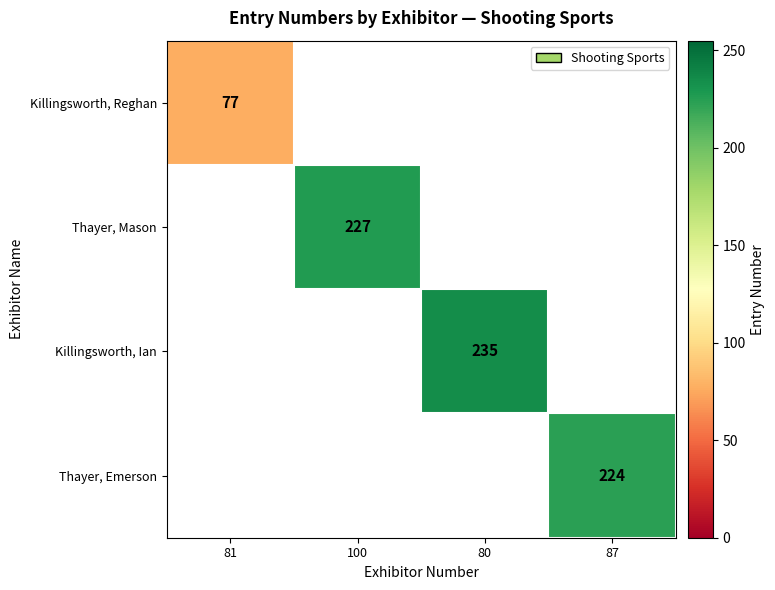

Is it true that Thayer, Mason equals 343 at 100?

False